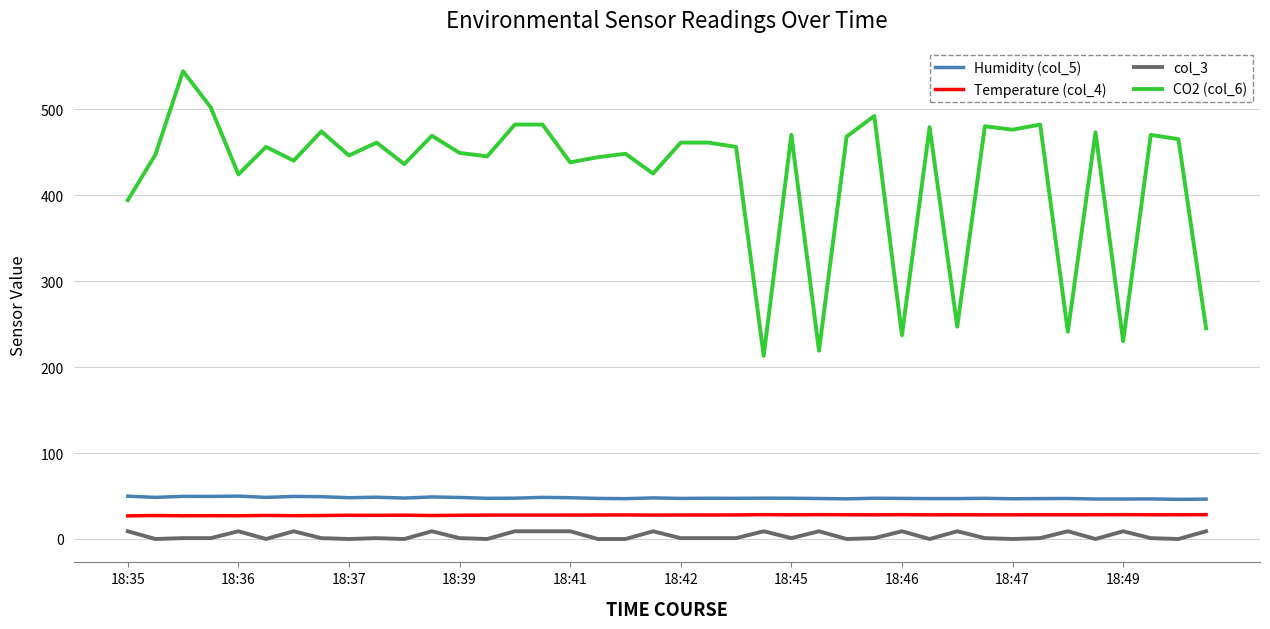

What is the greatest value displayed?

544.0